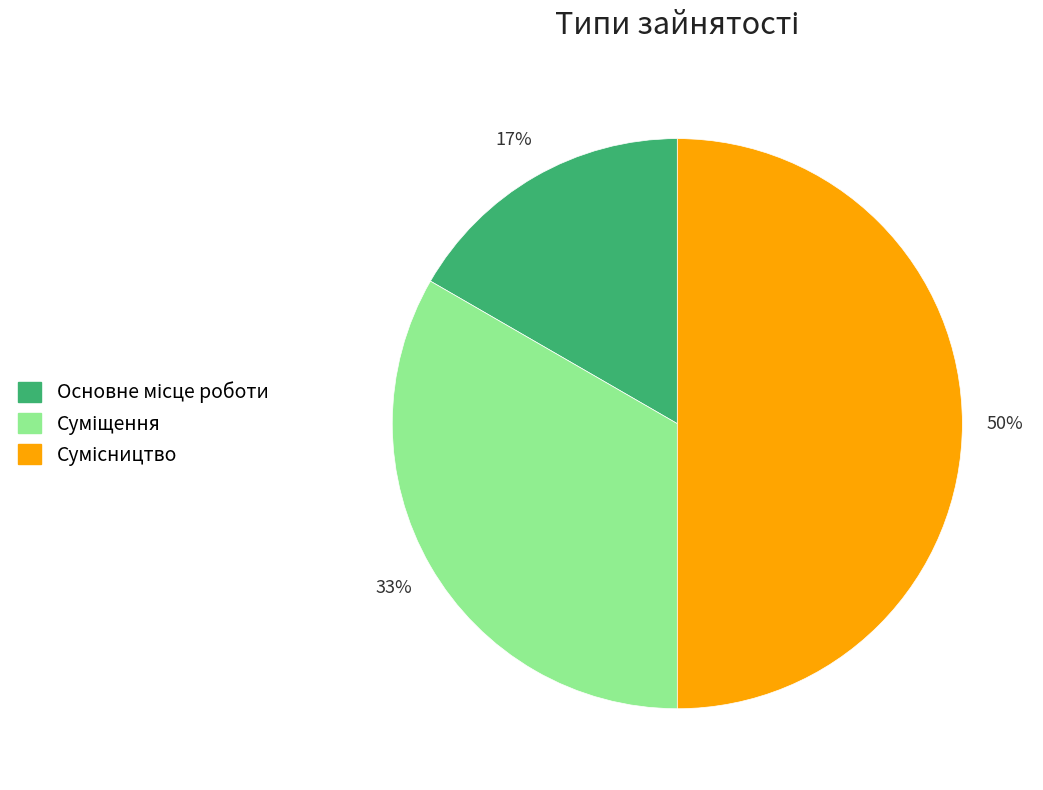

To the nearest percent, what is the difference between the largest and smallest slice percentages?

33%